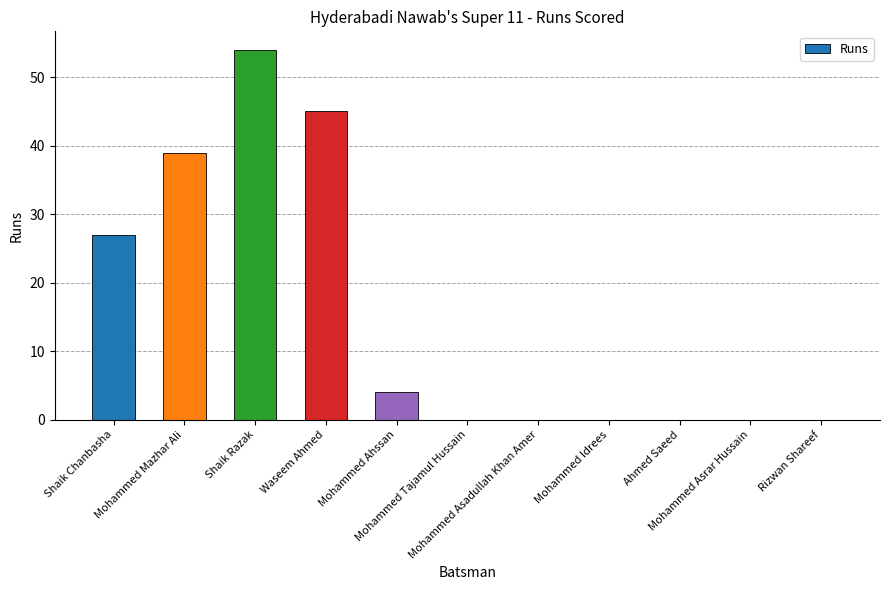

Count the number of data series in this chart.

1